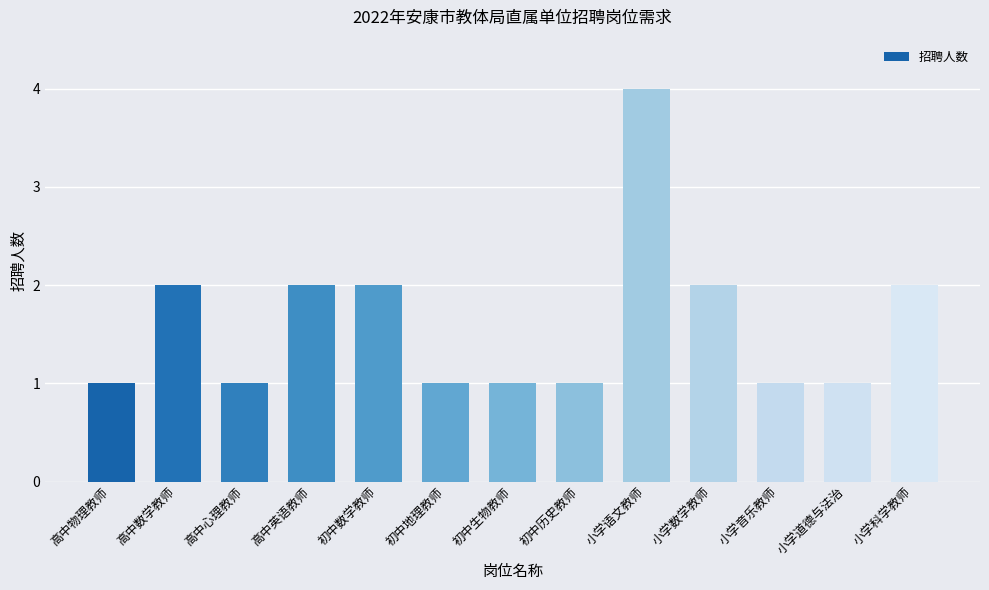

Count the number of data series in this chart.

1